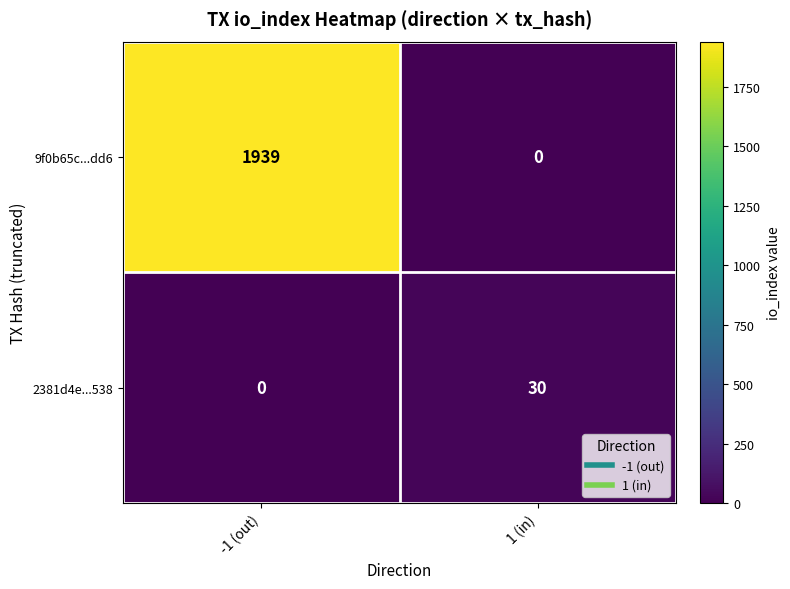

Which series changed the most between -1 (out) and 1 (in)?

9f0b65c...dd6